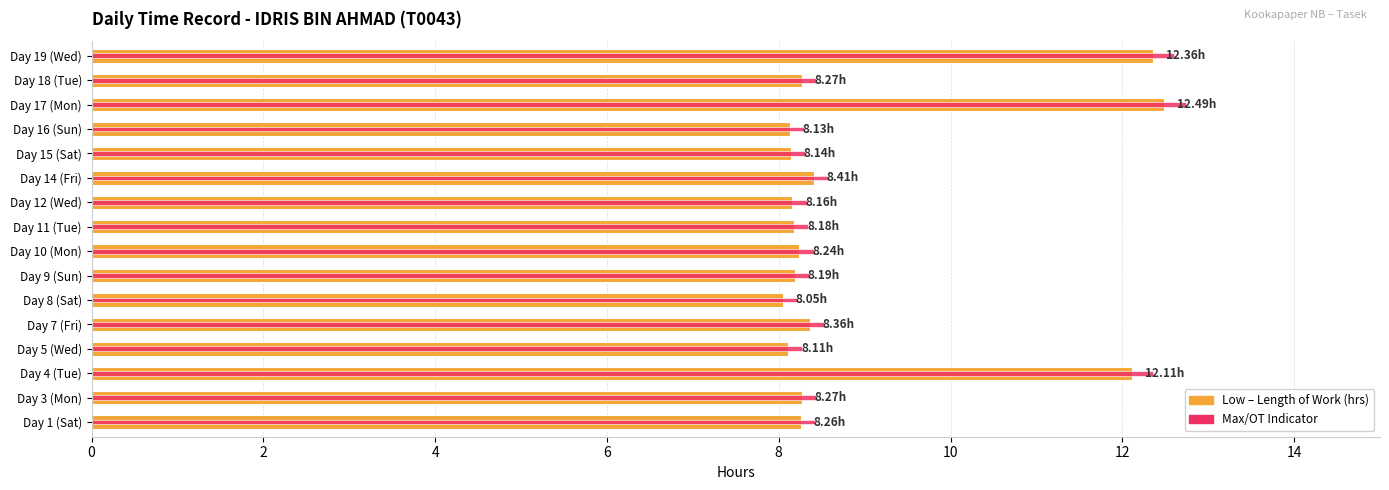

What is the minimum value for Low (Length of Work)?

8.1